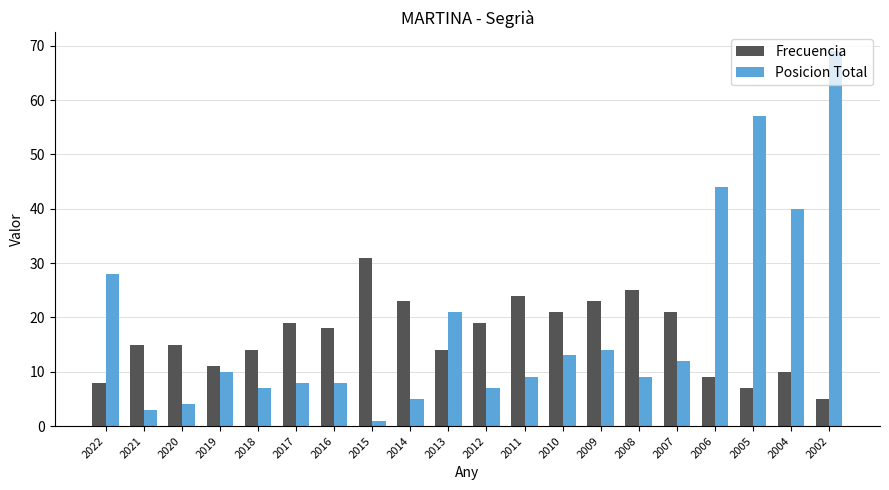

Reading left to right, transcribe all the data shown in this chart.

Frecuencia: 2022=8	2021=15	2020=15	2019=11	2018=14	2017=19	2016=18	2015=31	2014=23	2013=14	2012=19	2011=24	2010=21	2009=23	2008=25	2007=21	2006=9	2005=7	2004=10	2002=5
Posicion Total: 2022=28	2021=3	2020=4	2019=10	2018=7	2017=8	2016=8	2015=1	2014=5	2013=21	2012=7	2011=9	2010=13	2009=14	2008=9	2007=12	2006=44	2005=57	2004=40	2002=69